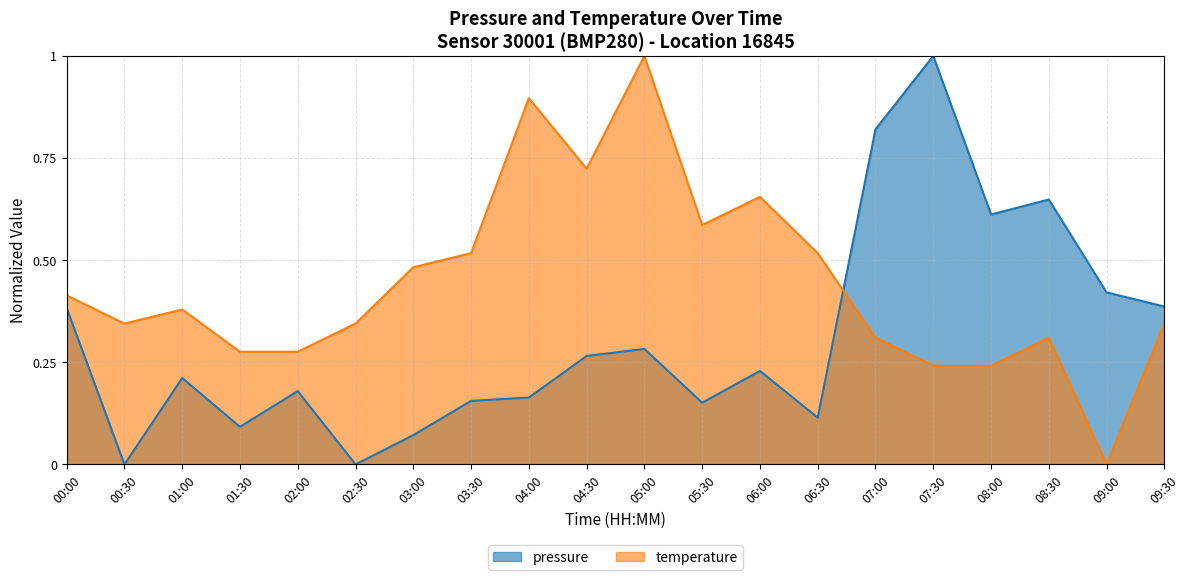

Is the value of pressure at 07:00 greater than the value of temperature at 09:30?

Yes